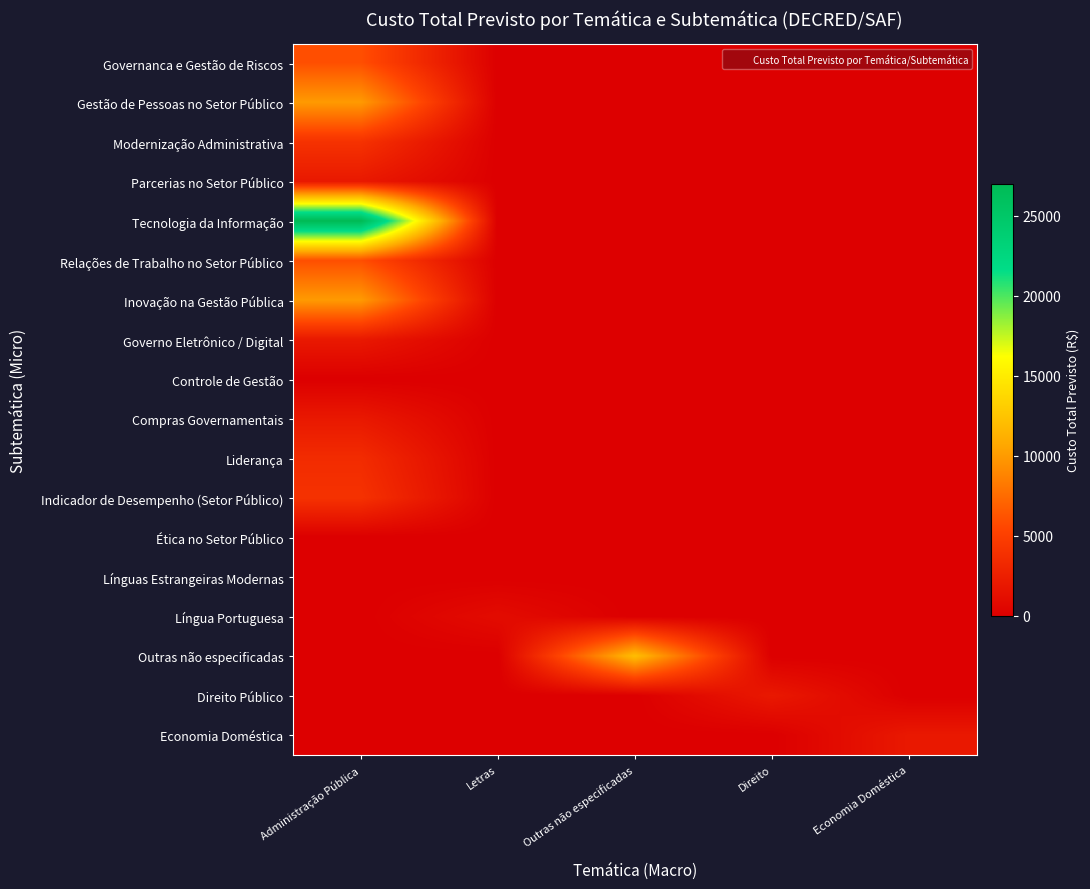

Reading right to left, list all the values displayed in this chart.

Governanca e Gestão de Riscos: Economia Doméstica=0	Direito=0	Outras não especificadas=0	Letras=0	Administração Pública=6000
Gestão de Pessoas no Setor Público: Economia Doméstica=0	Direito=0	Outras não especificadas=0	Letras=0	Administração Pública=10000
Modernização Administrativa: Economia Doméstica=0	Direito=0	Outras não especificadas=0	Letras=0	Administração Pública=4000
Parcerias no Setor Público: Economia Doméstica=0	Direito=0	Outras não especificadas=0	Letras=0	Administração Pública=2000
Tecnologia da Informação: Economia Doméstica=0	Direito=0	Outras não especificadas=0	Letras=0	Administração Pública=27000
Relações de Trabalho no Setor Público: Economia Doméstica=0	Direito=0	Outras não especificadas=0	Letras=0	Administração Pública=6000
Inovação na Gestão Pública: Economia Doméstica=0	Direito=0	Outras não especificadas=0	Letras=0	Administração Pública=10000
Governo Eletrônico / Digital: Economia Doméstica=0	Direito=0	Outras não especificadas=0	Letras=0	Administração Pública=2000
Controle de Gestão: Economia Doméstica=0	Direito=0	Outras não especificadas=0	Letras=0	Administração Pública=0
Compras Governamentais: Economia Doméstica=0	Direito=0	Outras não especificadas=0	Letras=0	Administração Pública=2000
Liderança: Economia Doméstica=0	Direito=0	Outras não especificadas=0	Letras=0	Administração Pública=3500
Indicador de Desempenho (Setor Público): Economia Doméstica=0	Direito=0	Outras não especificadas=0	Letras=0	Administração Pública=4000
Ética no Setor Público: Economia Doméstica=0	Direito=0	Outras não especificadas=0	Letras=0	Administração Pública=0
Línguas Estrangeiras Modernas: Economia Doméstica=0	Direito=0	Outras não especificadas=0	Letras=0	Administração Pública=0
Língua Portuguesa: Economia Doméstica=0	Direito=0	Outras não especificadas=0	Letras=1000	Administração Pública=0
Outras não especificadas: Economia Doméstica=0	Direito=0	Outras não especificadas=12100	Letras=0	Administração Pública=0
Direito Público: Economia Doméstica=0	Direito=2000	Outras não especificadas=0	Letras=0	Administração Pública=0
Economia Doméstica: Economia Doméstica=2000	Direito=0	Outras não especificadas=0	Letras=0	Administração Pública=0